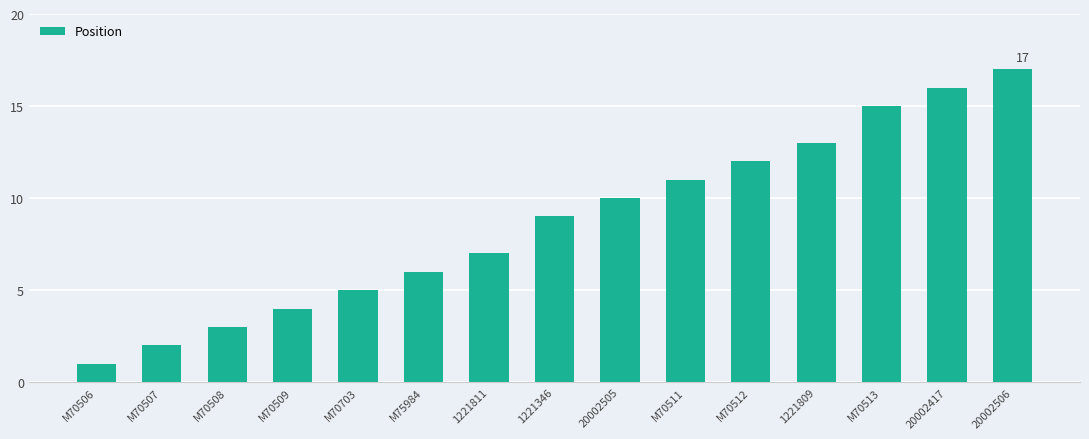

What is the ratio of the value at 20002506 to the value at M70506?

17.0